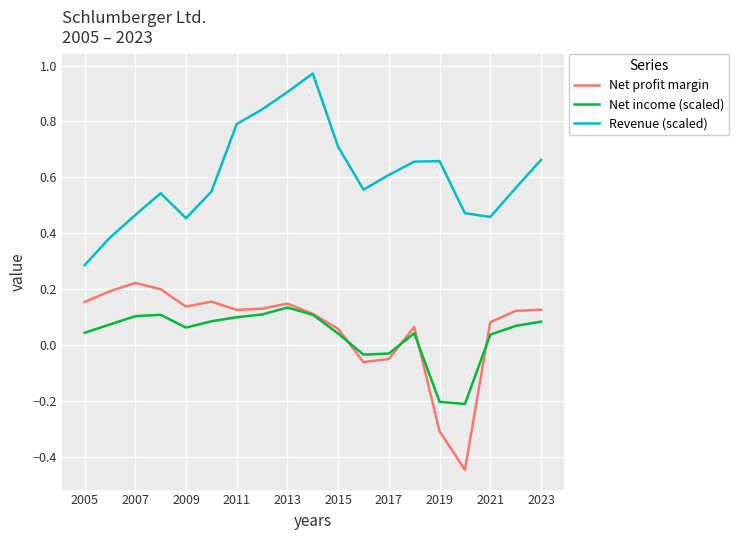

Rank the series by their maximum value, from lowest to highest.

Net income (scaled), Net profit margin, Revenue (scaled)